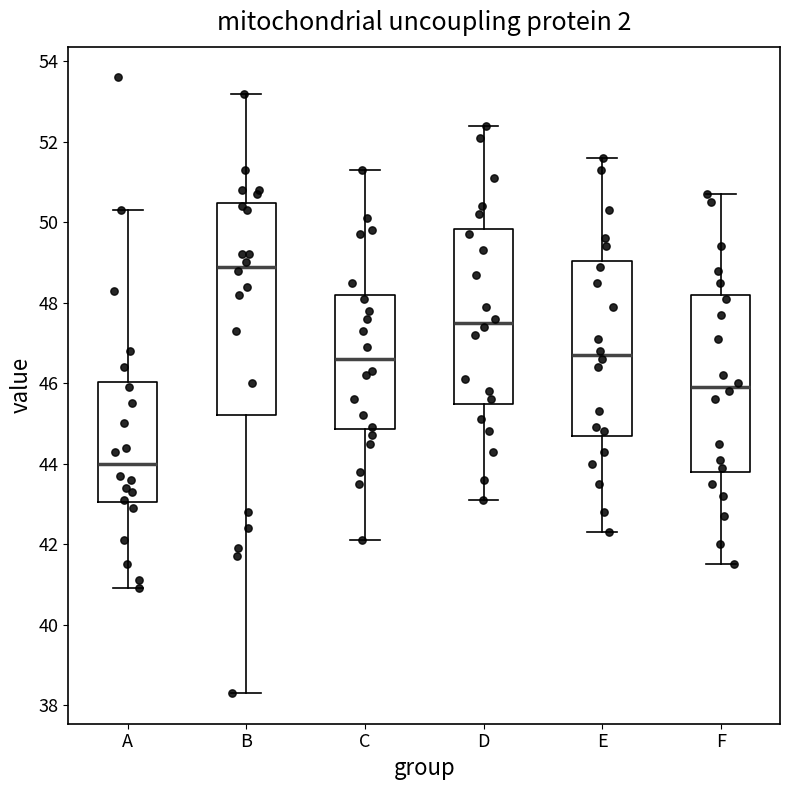

Where is the upper edge of the box for B on the y-axis? The values are not printed on the chart, so give them approximately, as read against the axis.

50.4